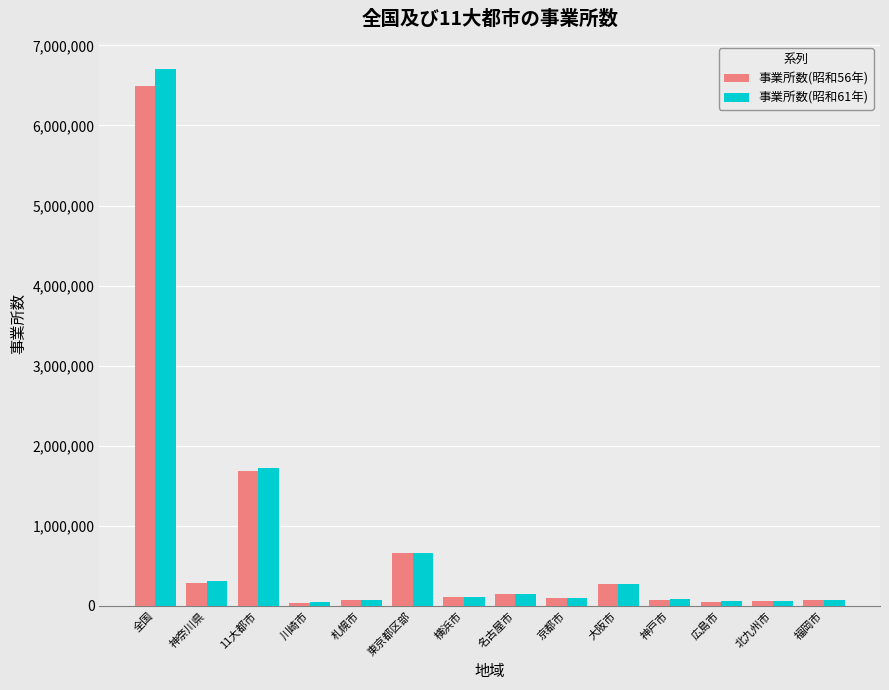

What is the approximate value of 事業所数(昭和61年) at 全国?

6708759